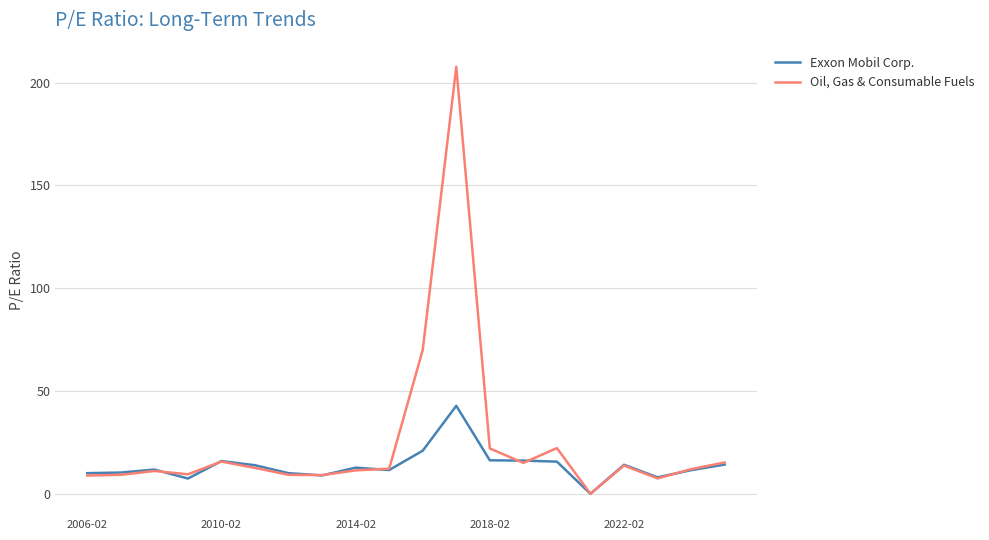

List the series in order of their overall mean, highest first.

Oil, Gas & Consumable Fuels, Exxon Mobil Corp.